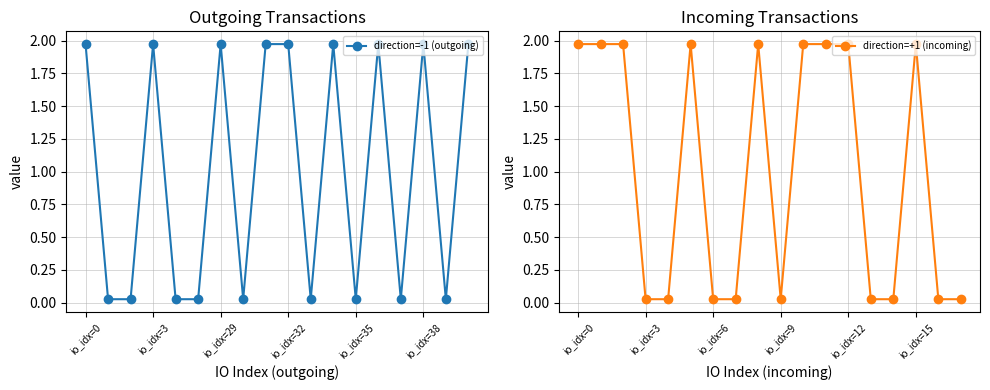

At which label does direction=-1 (outgoing) first exceed 1?

io_idx=0